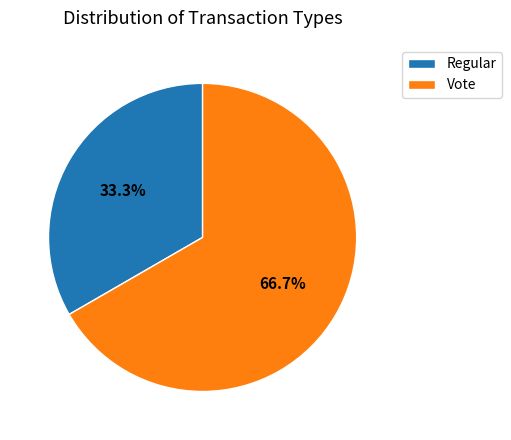

Do Vote and Regular together represent more than half of the pie?

Yes